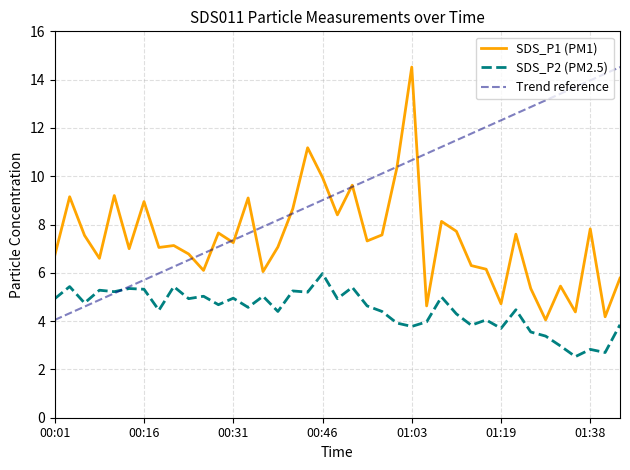

At which label is SDS_P2 closest to 4?

01:05